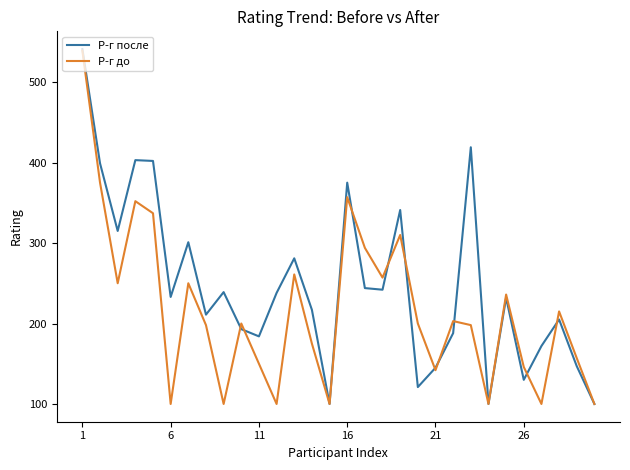

What is the average value of the Р-г до series?

217